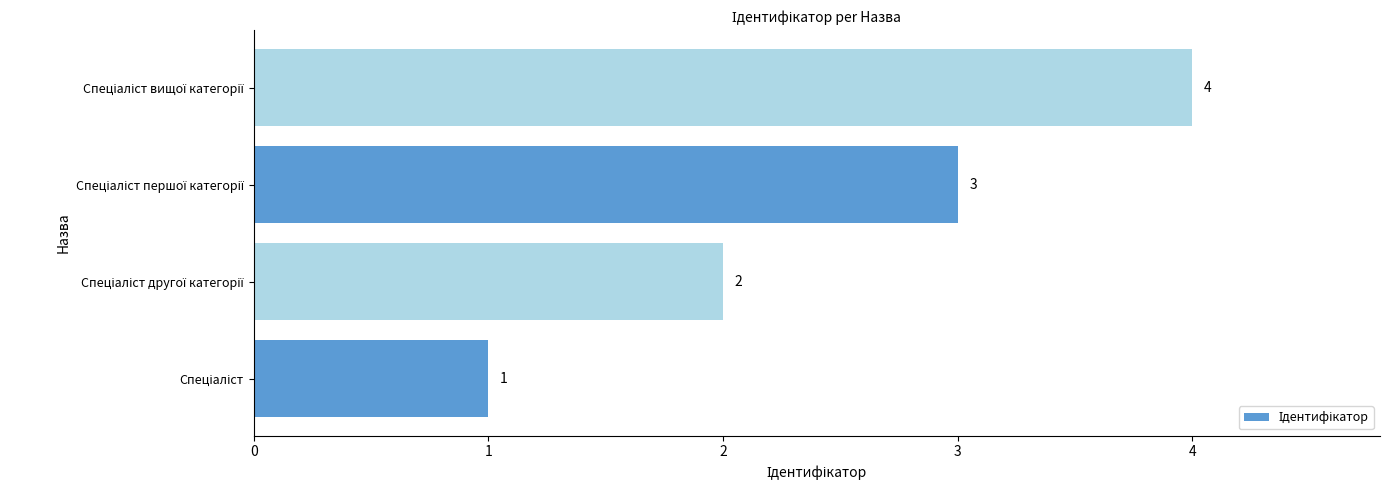

How many values are between 2 and 4?

3